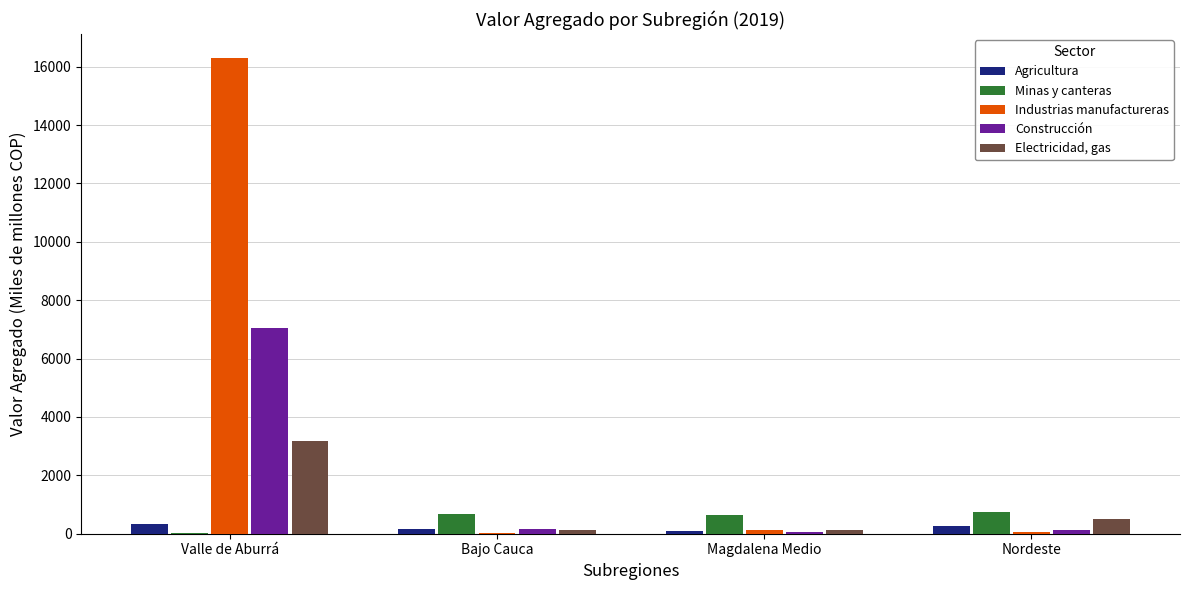

The Industrias manufactureras series shows 75.8 at Nordeste. True or false?

True